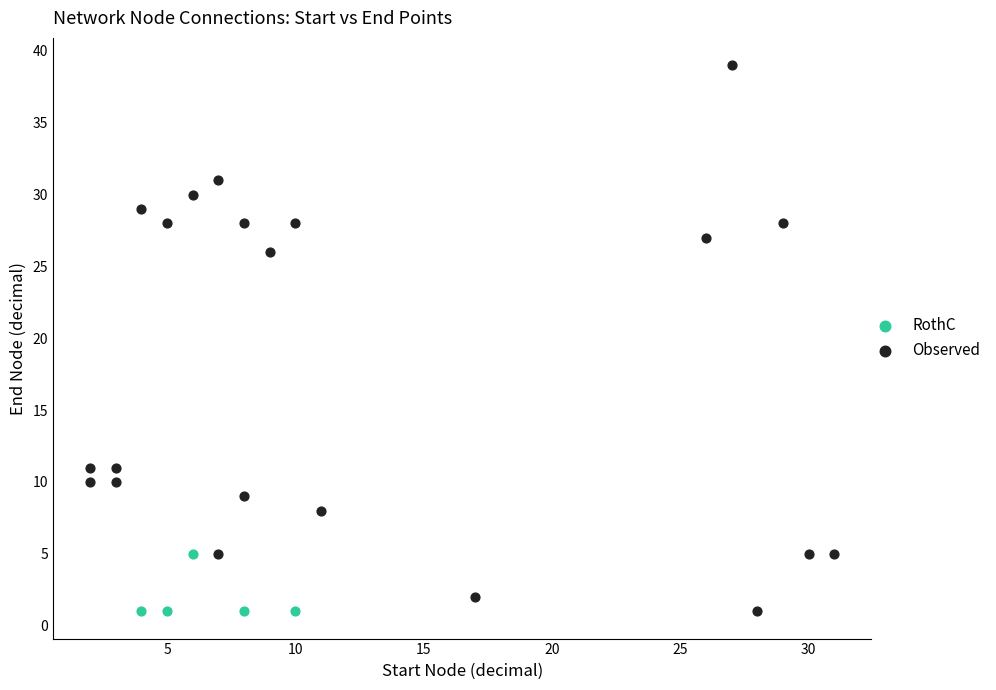

What are all the series names shown in the legend?

RothC, Observed